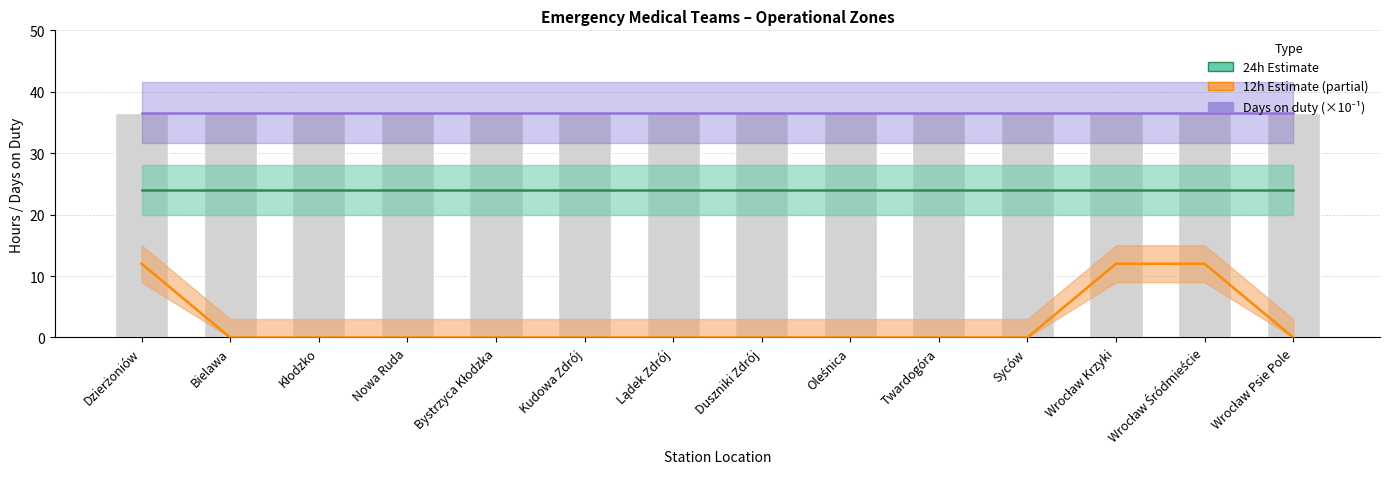

Where is 24h Estimate nearest to the value 24?

Dzierżoniów